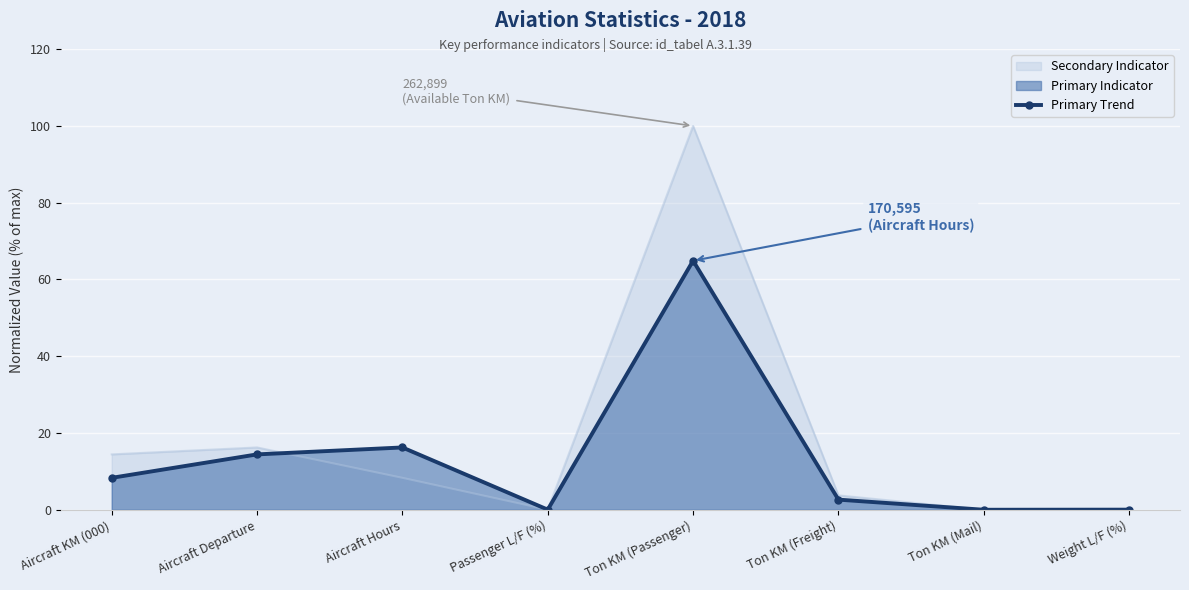

What is the sum of all values?

106.6